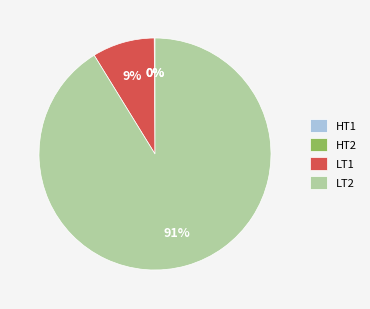

Is it true that LT2 is 83% of the pie?

False